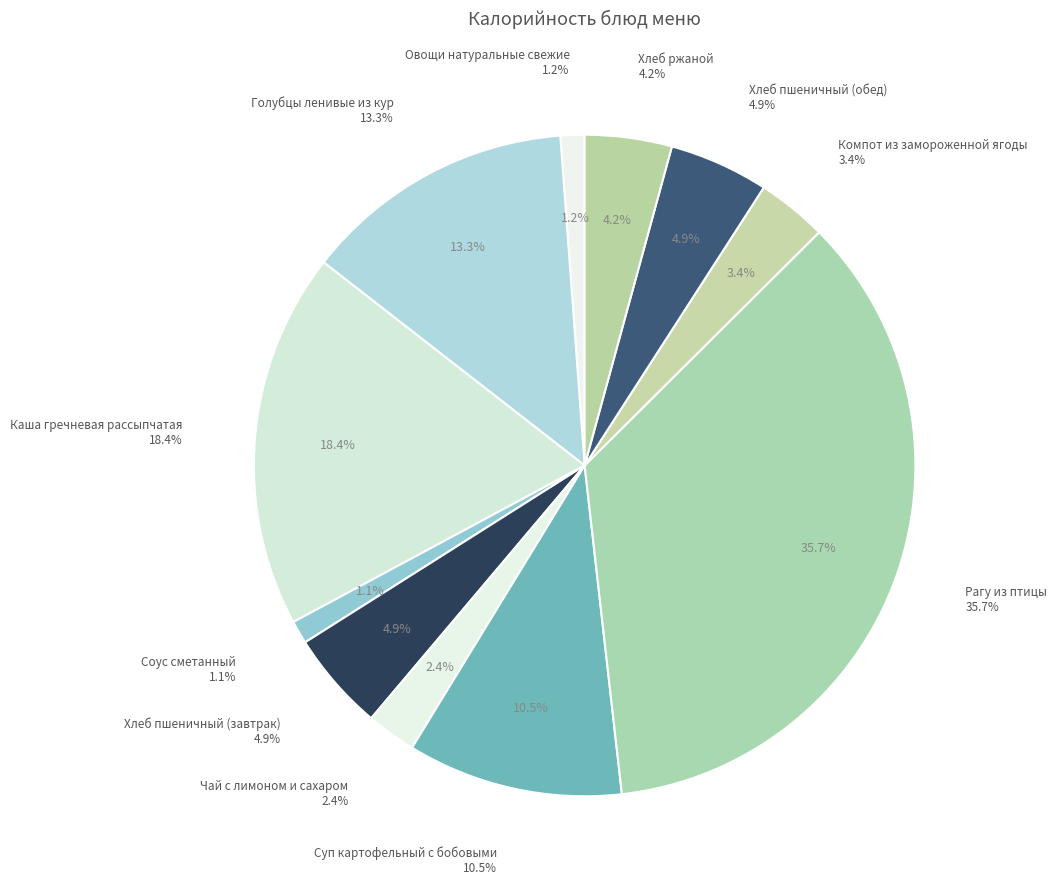

Count the number of slices in the pie.

11